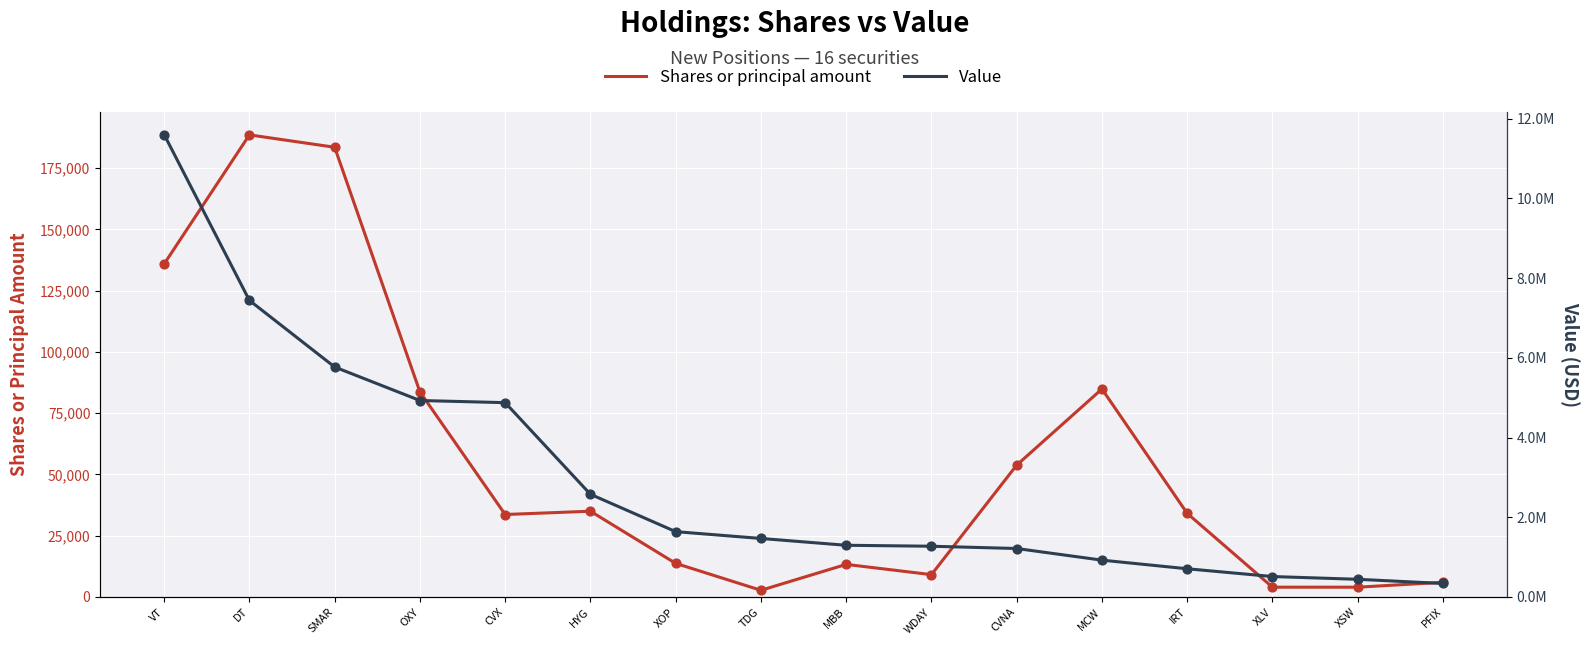

Which series has the largest total across all categories?

Value